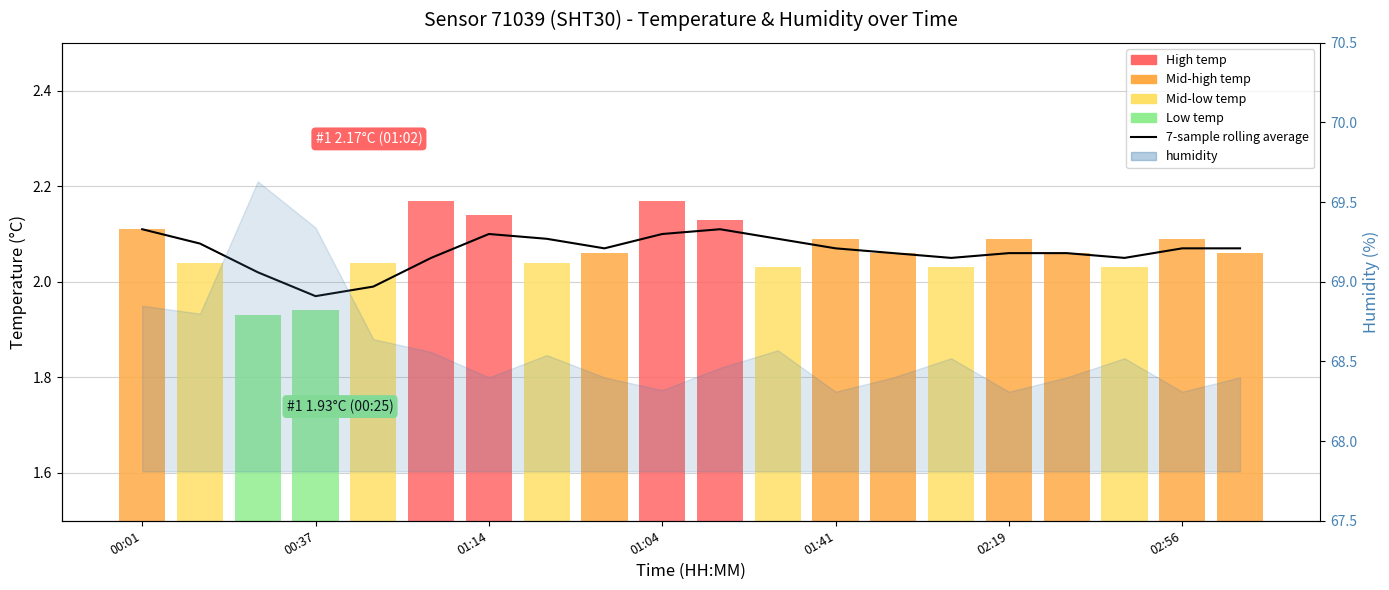

Between 7 and 17, which is larger?

7